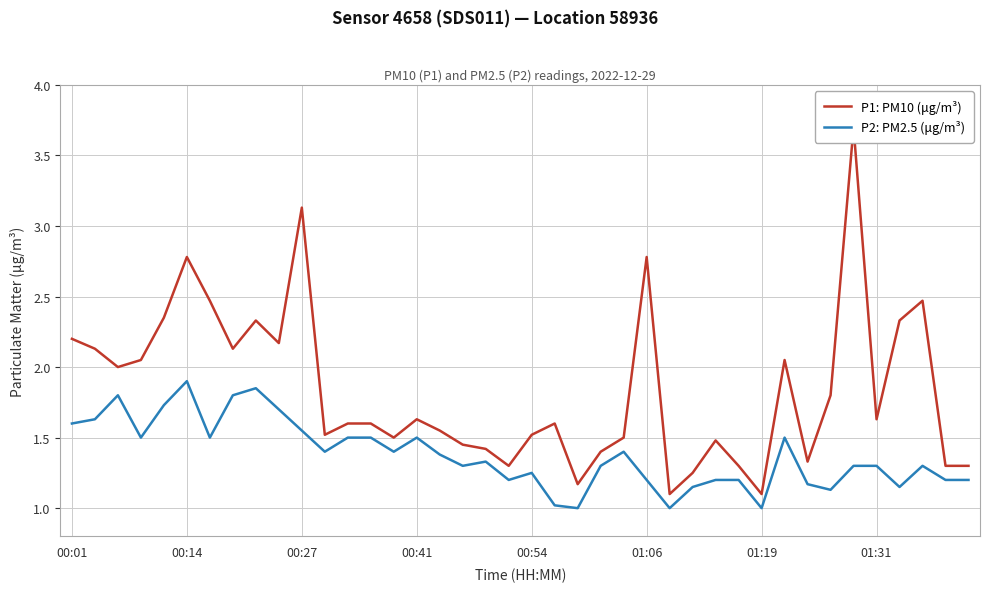

Reading left to right, what are all the values shown in this chart?

P1: PM10 (μg/m³): 2.2	2.1	2.0	2.0	2.4	2.8	2.5	2.1	2.3	2.2	3.1	1.5	1.6	1.6	1.5	1.6	1.6	1.4	1.4	1.3	1.5	1.6	1.2	1.4	1.5	2.8	1.1	1.2	1.5	1.3	1.1	2.0	1.3	1.8	3.7	1.6	2.3	2.5	1.3	1.3
P2: PM2.5 (μg/m³): 1.6	1.6	1.8	1.5	1.7	1.9	1.5	1.8	1.9	1.7	1.6	1.4	1.5	1.5	1.4	1.5	1.4	1.3	1.3	1.2	1.2	1.0	1.0	1.3	1.4	1.2	1.0	1.1	1.2	1.2	1.0	1.5	1.2	1.1	1.3	1.3	1.1	1.3	1.2	1.2